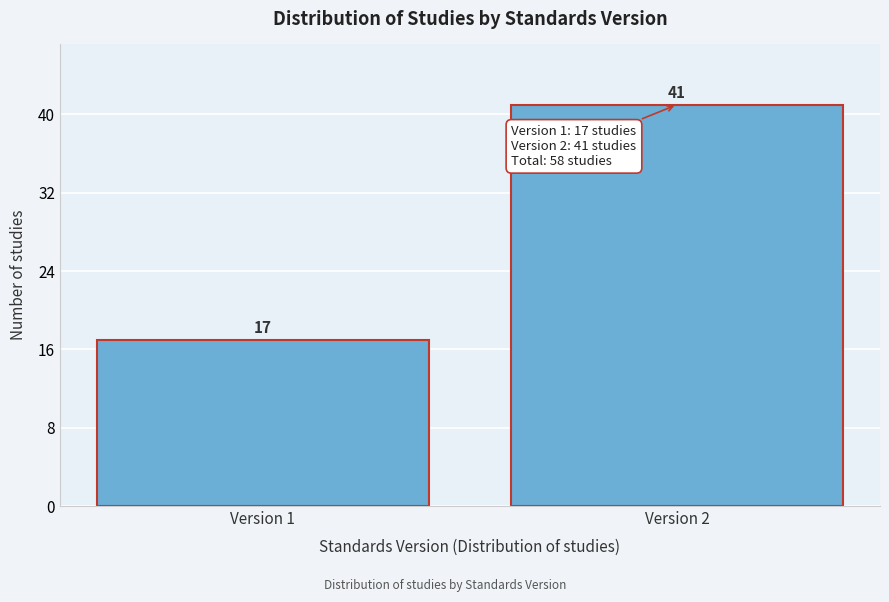

Reading left to right, what are all the values shown in this chart?

17	41